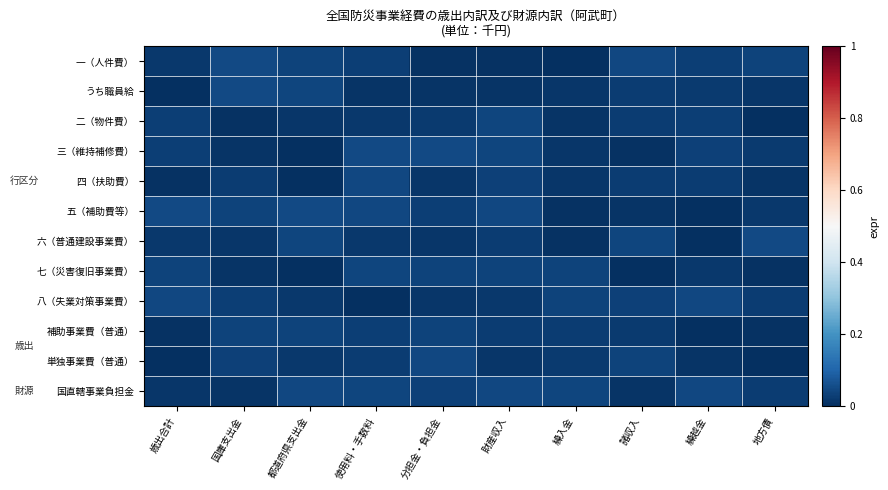

At 諸収入, list the series in order from smallest to largest.

七（災害復旧事業費）, 三（維持補修費）, 国直轄事業負担金, 五（補助費等）, 補助事業費（普通）, 二（物件費）, 四（扶助費）, うち職員給, 八（失業対策事業費）, 単独事業費（普通）, 六（普通建設事業費）, 一（人件費）